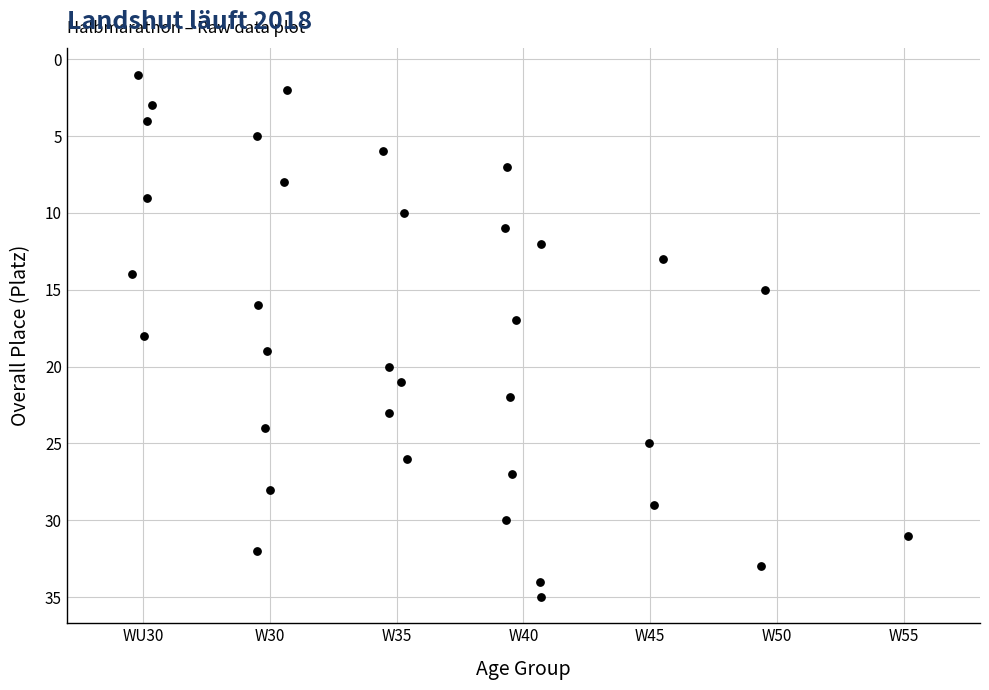

What is the range of Y values (max minus min)?

34